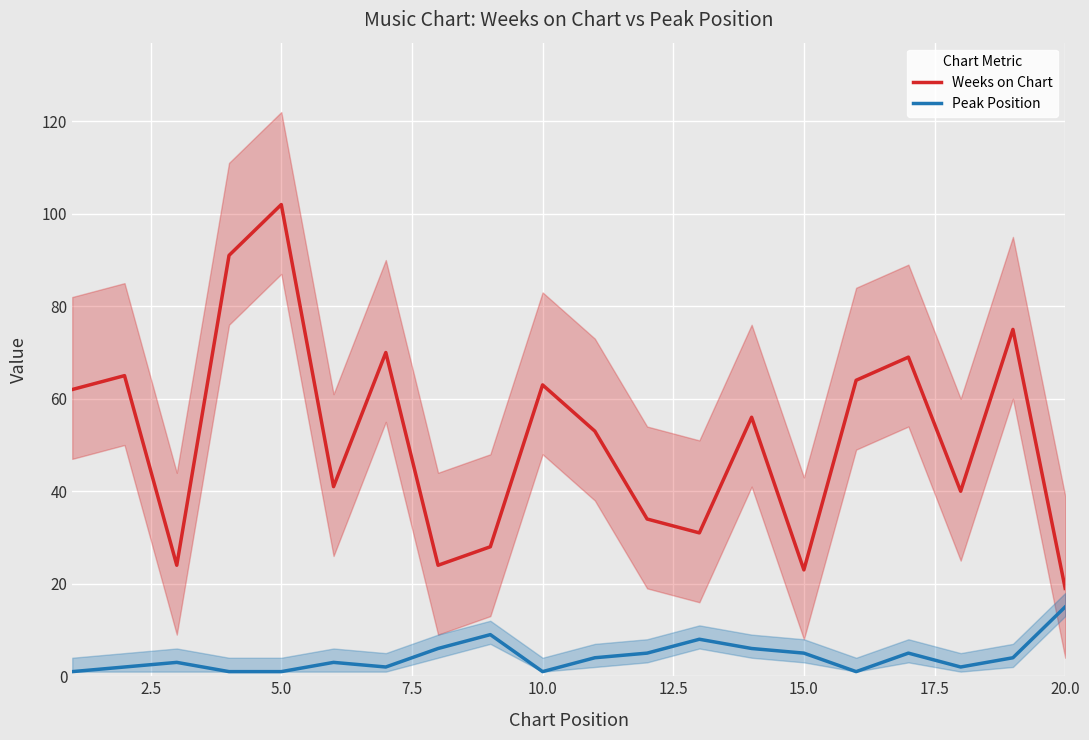

What are all the series names shown in the legend?

Weeks on Chart, Peak Position